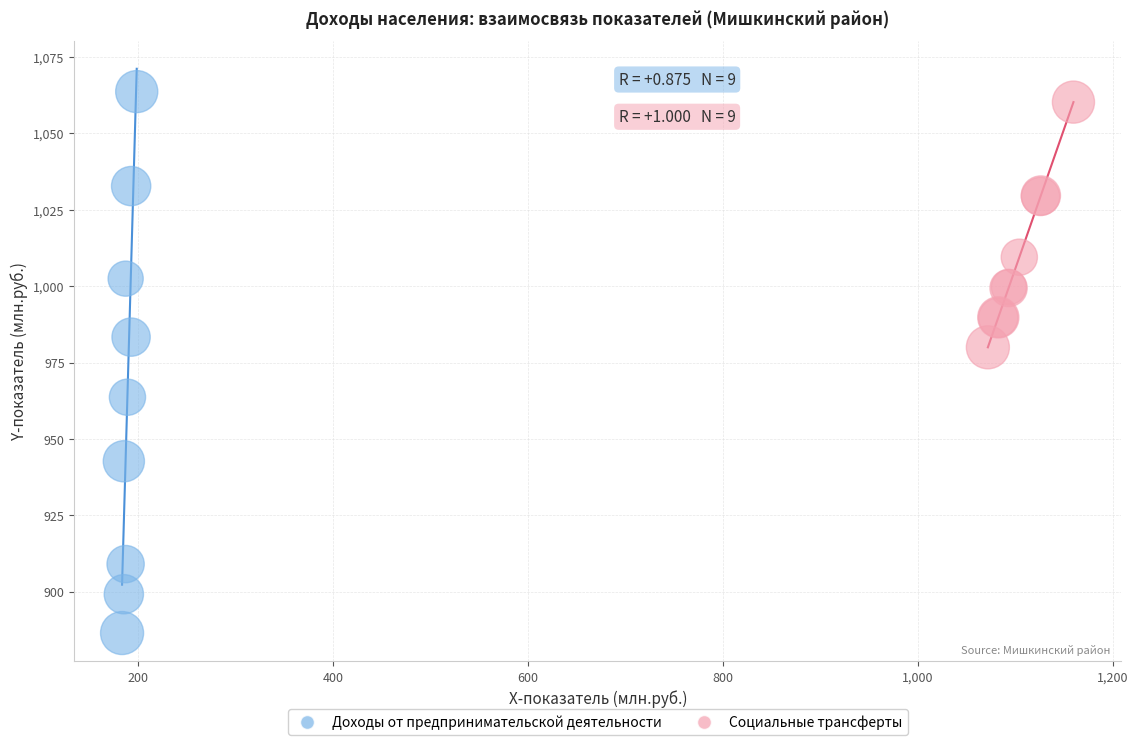

What are all the series names shown in the legend?

Доходы от предпринимательской деятельности, Социальные трансферты